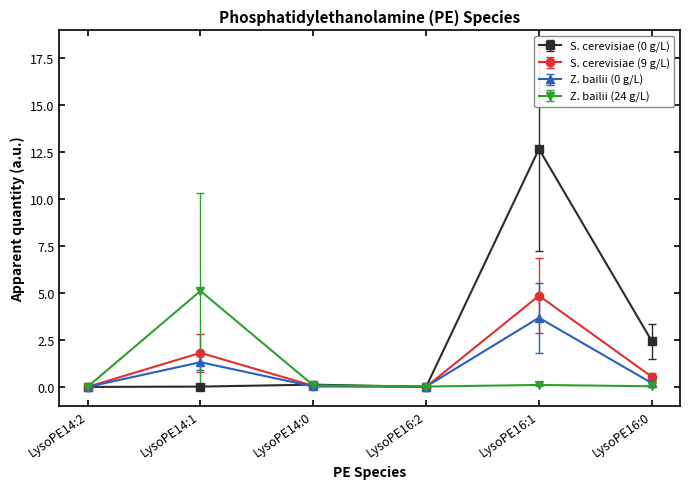

Which category has the highest value in the Z. bailii (24 g/L) series?

LysoPE14:1